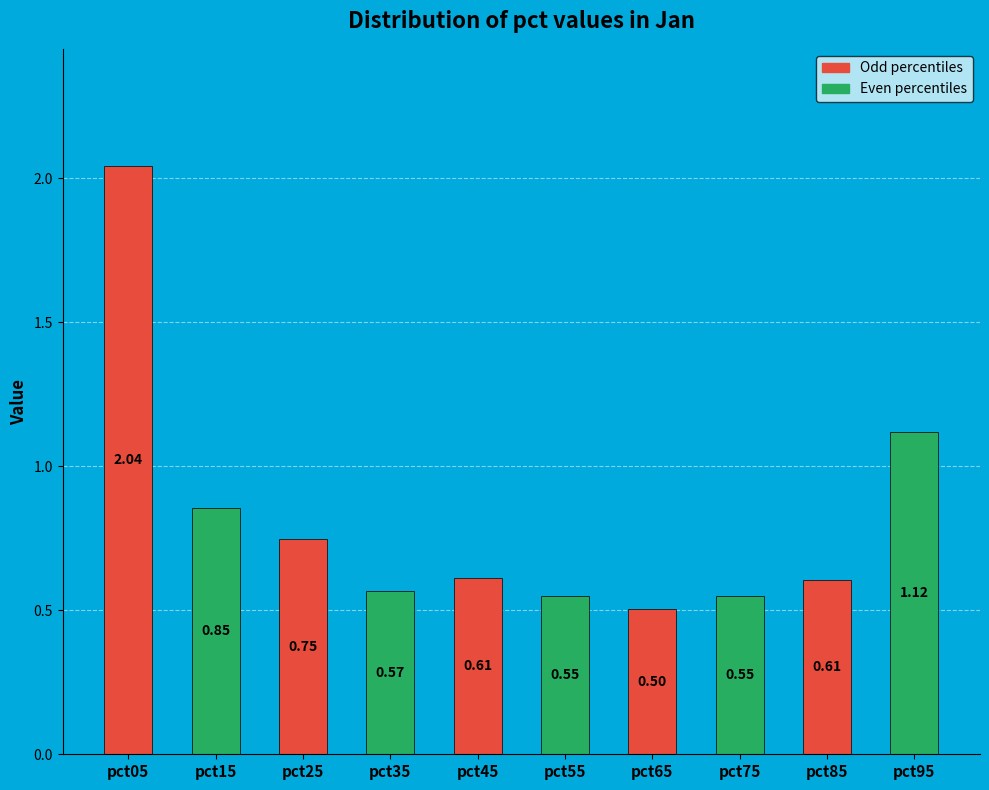

Which has a higher value, pct05 or pct95?

pct05